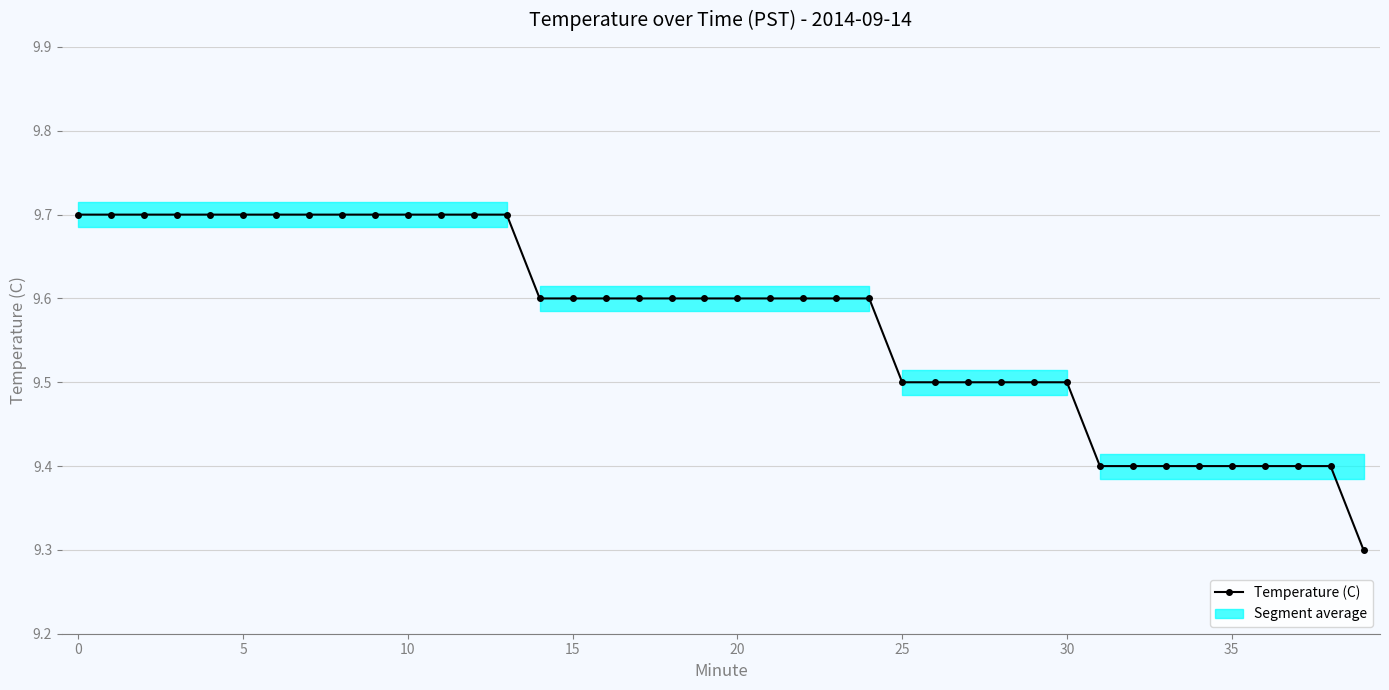

The value at 31 is 9.4. True or false?

True